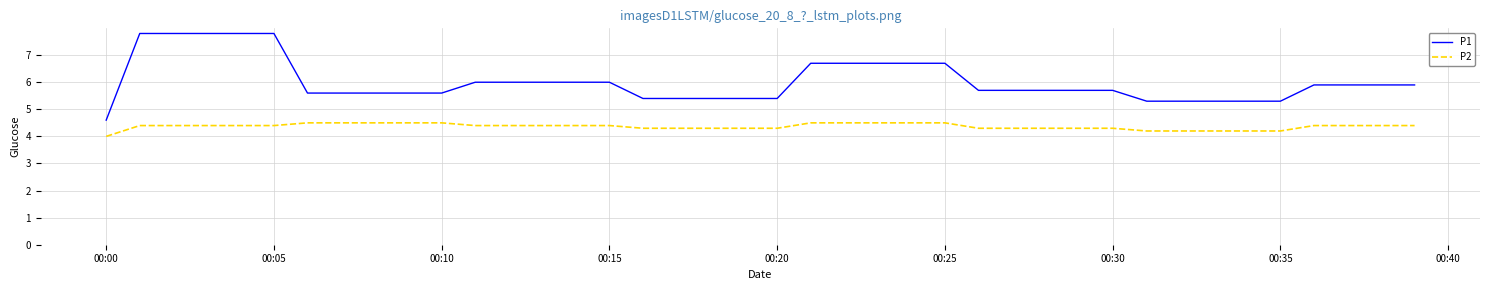

Which series has the largest range (max minus min)?

P1